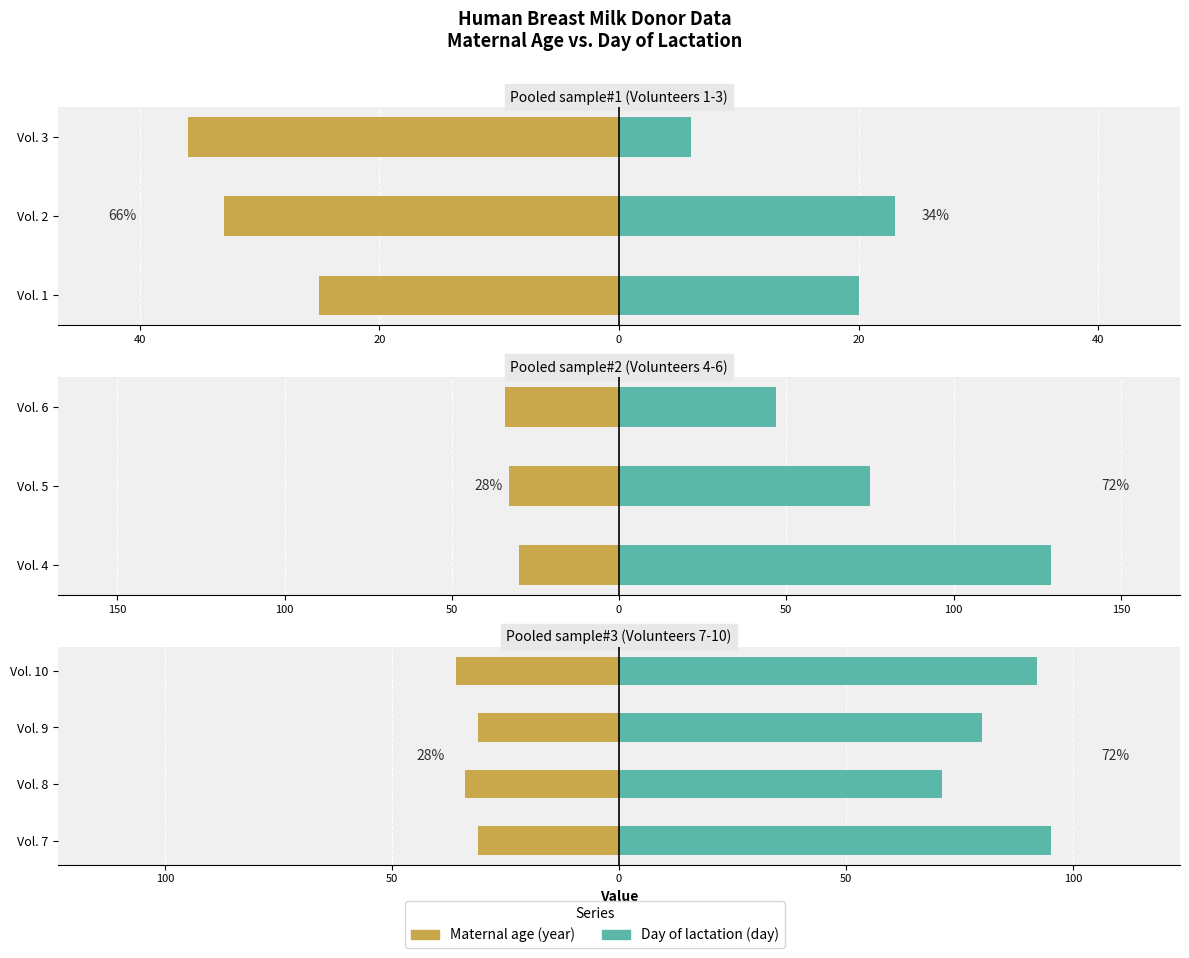

Count the number of data series in this chart.

2